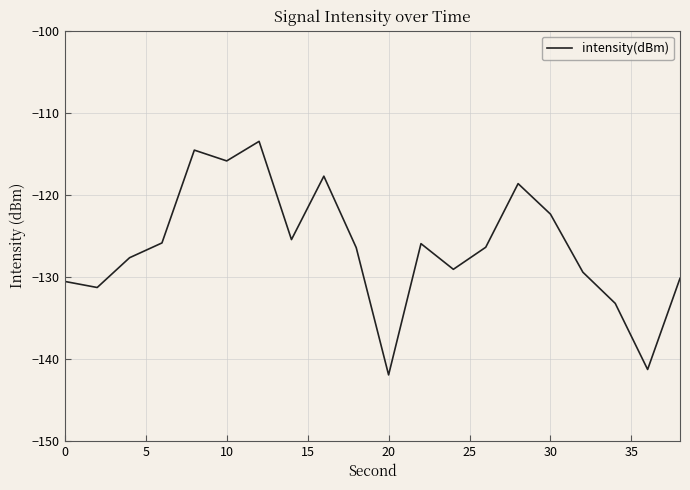

What is the difference between the maximum and minimum values?

28.5